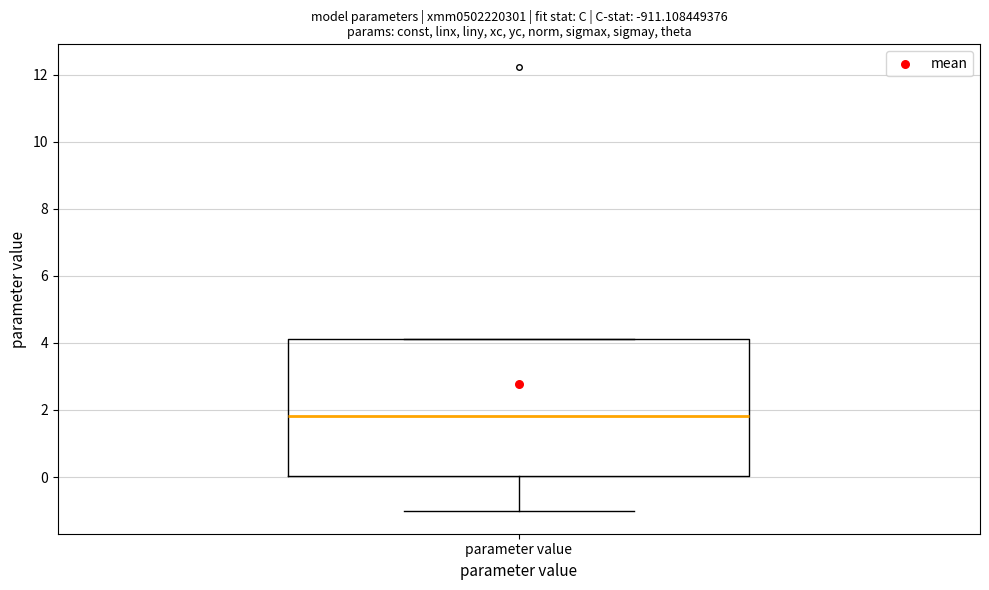

Transcribe this box plot: give where the median line is, the range the box spans, and where the two whiskers end, as read against the y-axis. The values are not printed on the chart, so give them approximately, as read against the axis.

median 1.8, box 0.0 to 4.2, whiskers -1.0 to 4.2